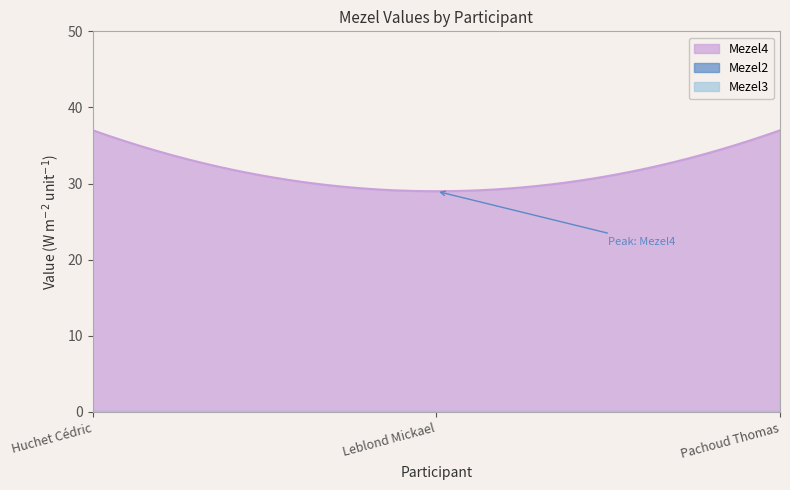

What is the value of the Mezel4 point at the 3rd from the left?

37